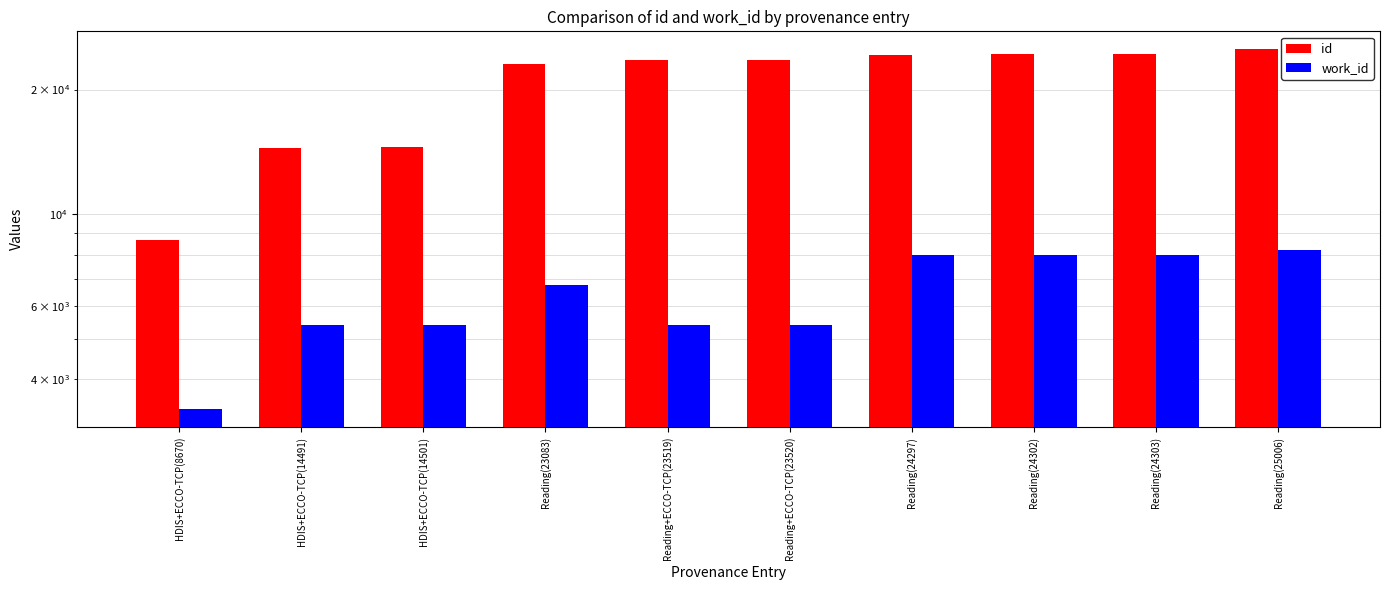

Read the work_id value at Reading(25006), to the nearest 50.

8200